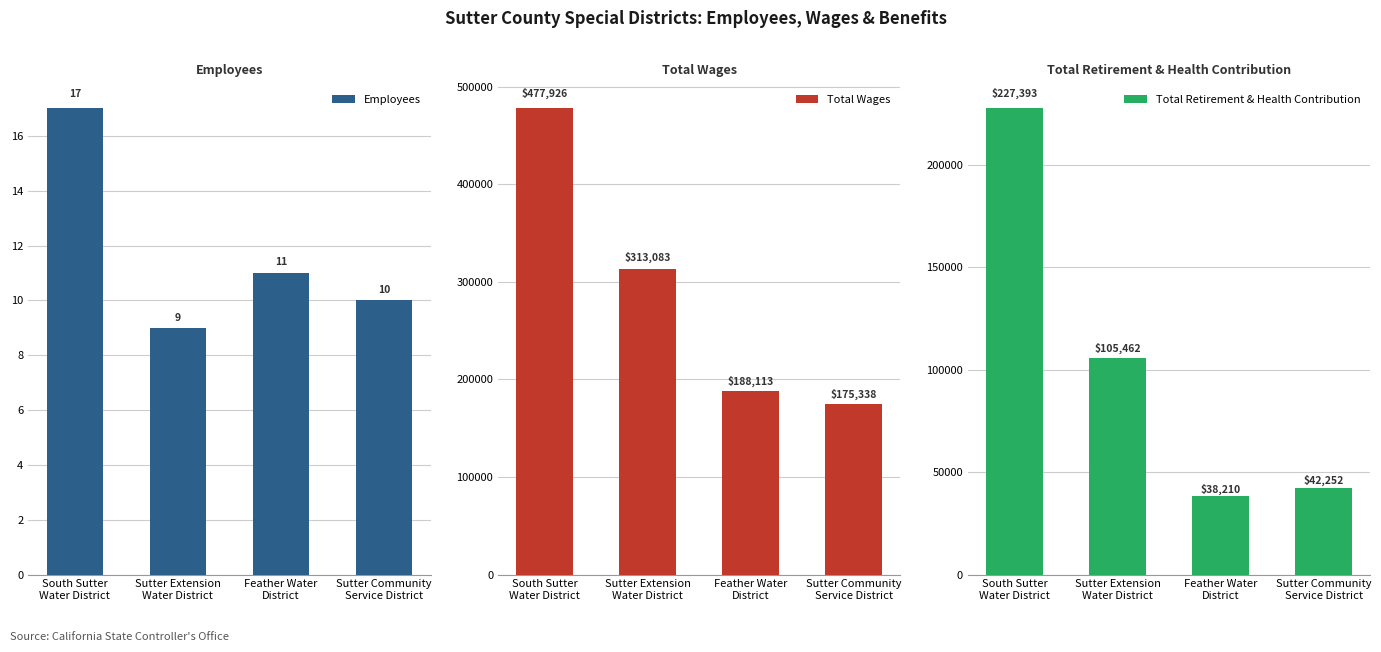

How many bars are there in total?

12